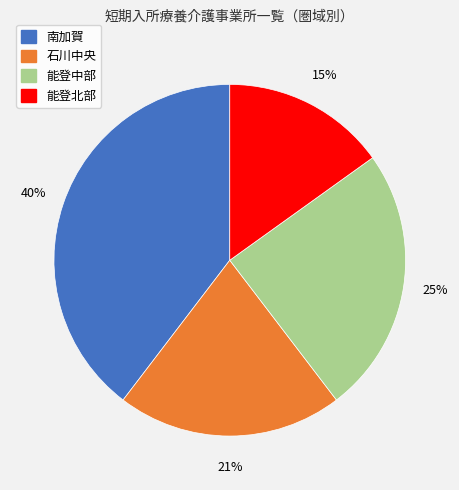

To the nearest percent, what is the average slice percentage?

25%